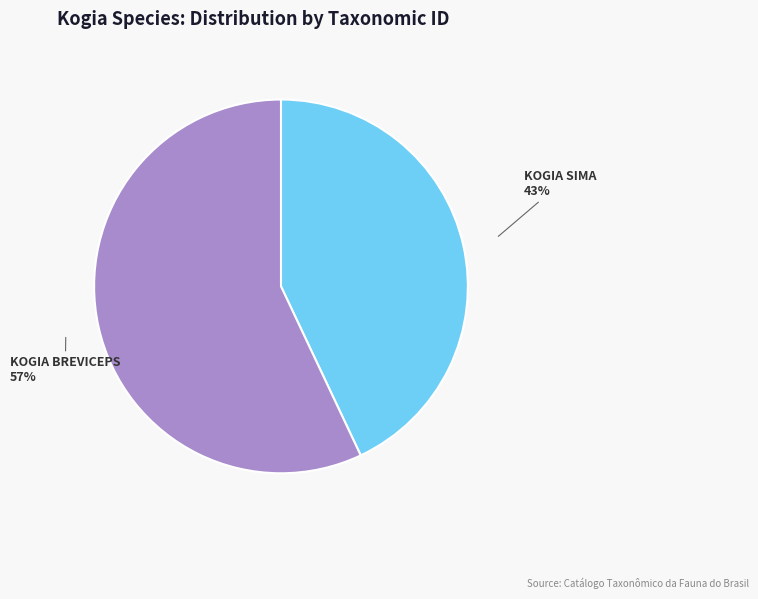

To the nearest percent, what is the average slice percentage?

50%